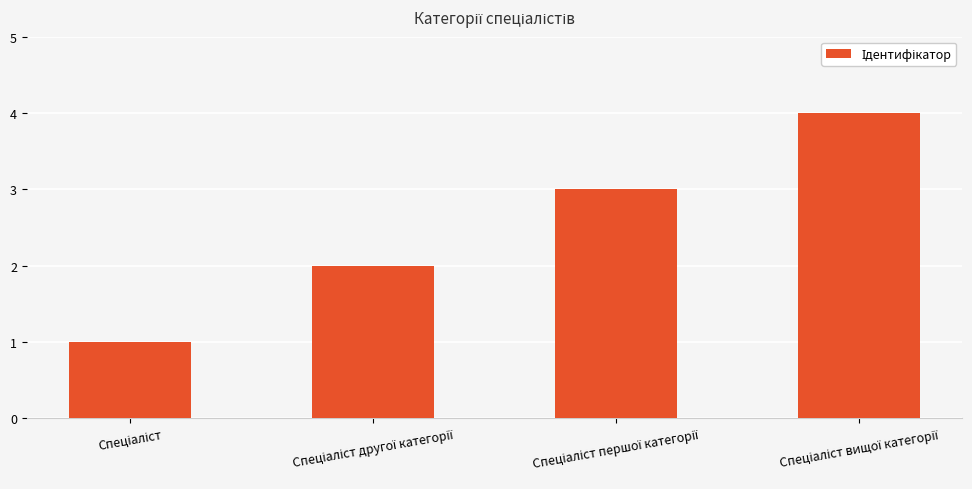

What is the greatest value displayed?

4